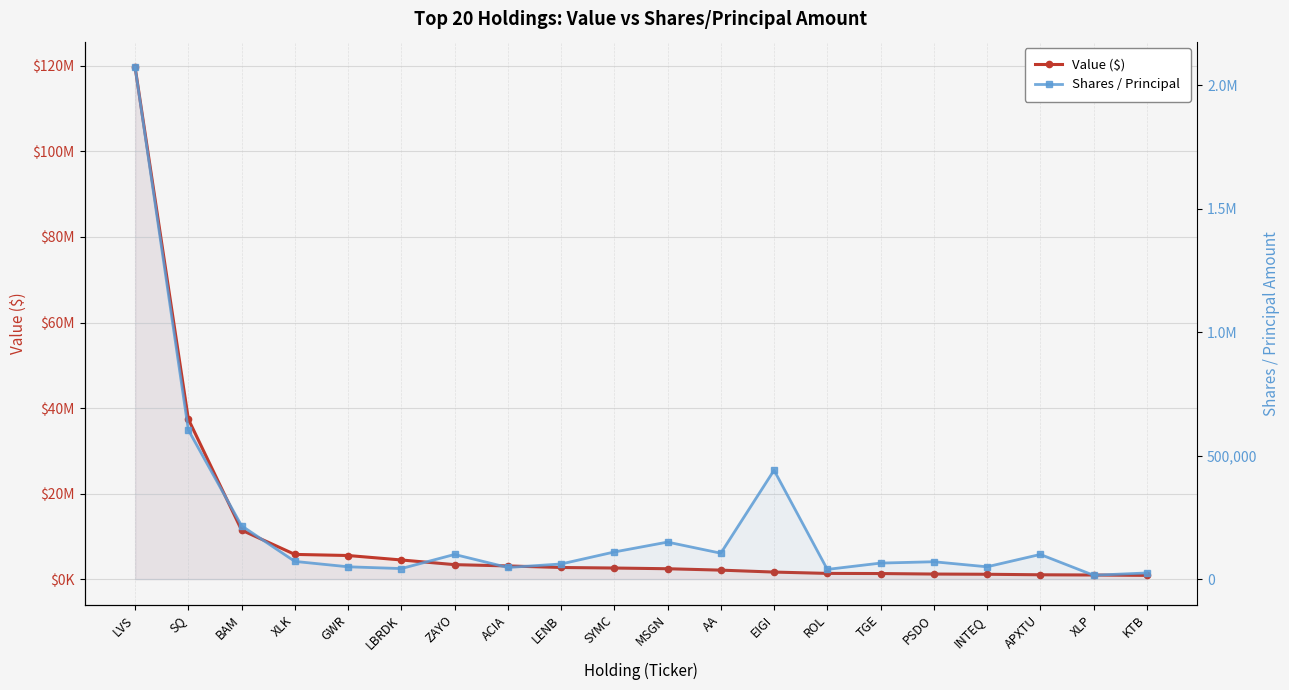

Which series has the widest spread of values?

Value ($)